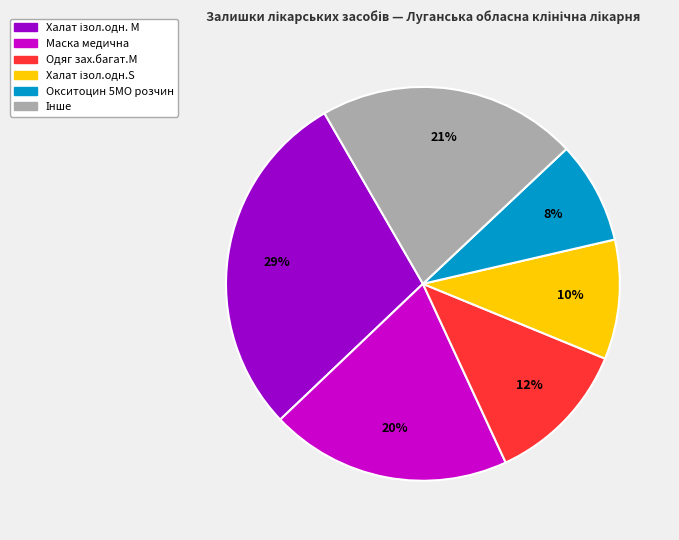

Which has a higher value, Маска медична or Одяг зах.багат.М?

Маска медична